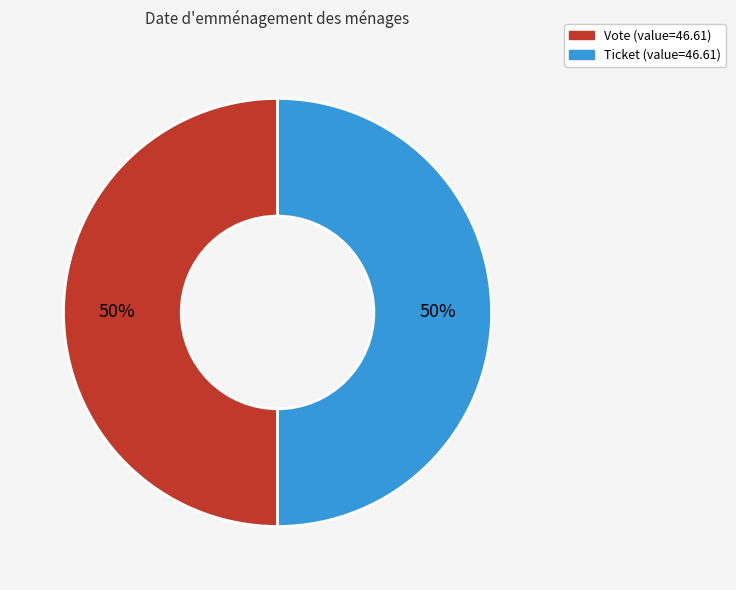

What is the ratio of the value at Ticket (value=46.61) to the value at Vote (value=46.61)?

1.0